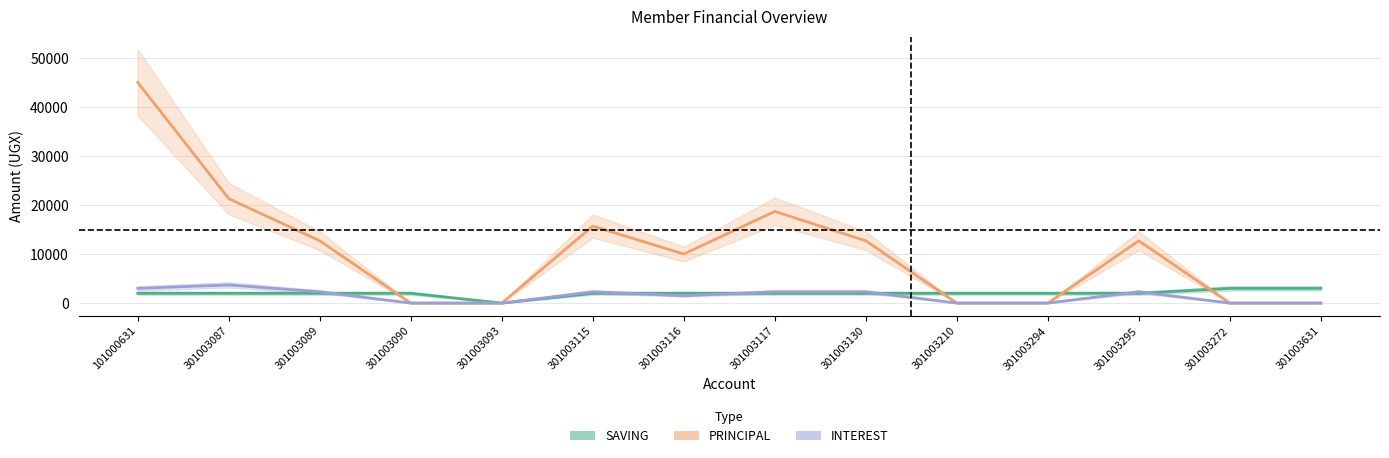

Reading left to right, transcribe all the data shown in this chart.

SAVING: 101000631=2000	301003087=2000	301003089=2000	301003090=2000	301003093=0	301003115=2000	301003116=2000	301003117=2000	301003130=2000	301003210=2000	301003294=2000	301003295=2000	301003272=3000	301003631=3000
PRINCIPAL: 101000631=45000	301003087=21300	301003089=12700	301003090=0	301003093=0	301003115=15700	301003116=10000	301003117=18700	301003130=12700	301003210=0	301003294=0	301003295=12700	301003272=0	301003631=0
INTEREST: 101000631=3000	301003087=3700	301003089=2300	301003090=0	301003093=0	301003115=2300	301003116=1500	301003117=2300	301003130=2300	301003210=0	301003294=0	301003295=2300	301003272=0	301003631=0